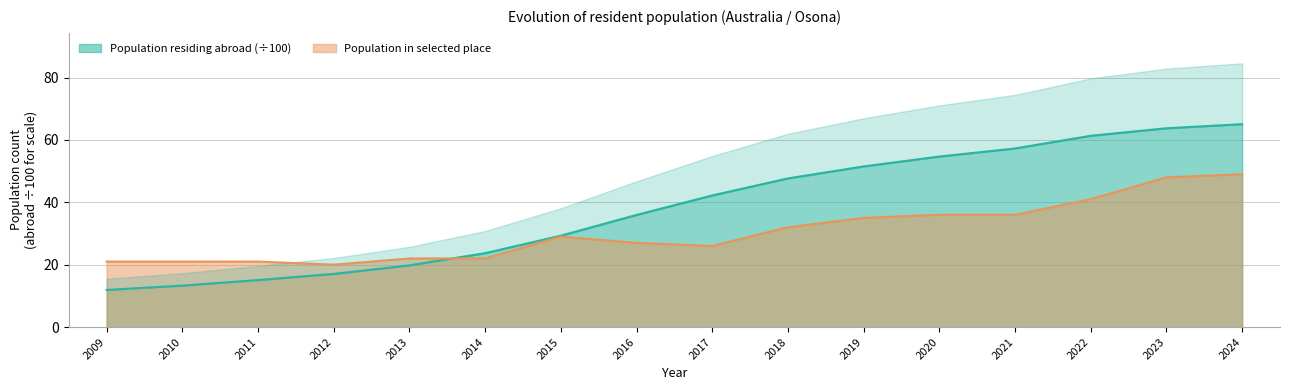

Does the chart display data point markers on the line(s)?

No